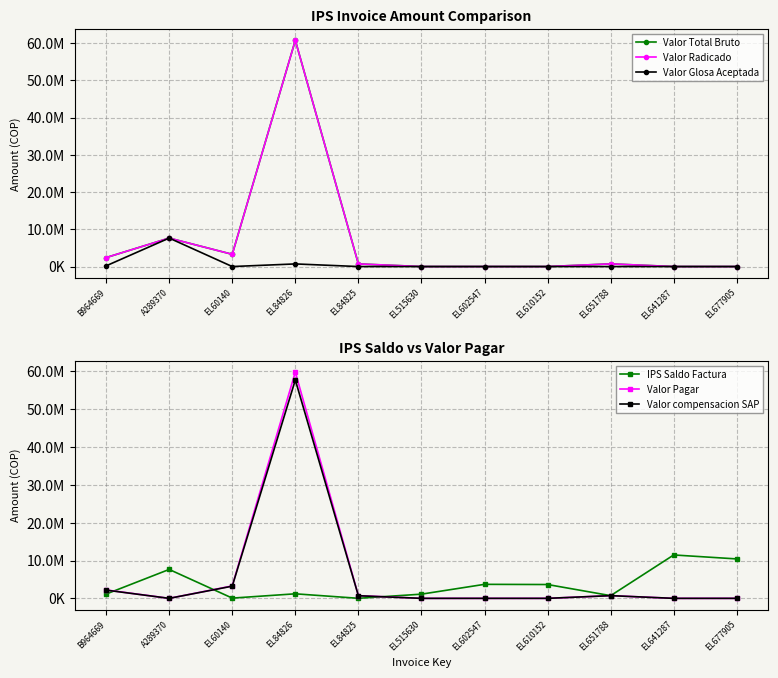

Reading right to left, what are all the values shown in this chart?

Valor Total Bruto: 0	0	716159	0	0	0	708000	60776669	3286068	7647380	2406173
Valor Radicado: 0	0	716159	0	0	0	708000	60776669	3286068	7647380	2406173
Valor Glosa Aceptada: 0	0	0	0	0	0	0	704900	0	7647380	184928
IPS Saldo Factura: 10427665	11477469	716159	3656578	3707321	1110568	14160	1201435	65721	7647380	1133988
Valor Pagar: 0	0	716159	0	0	0	708000	59834100	3286068	0	2221245
Valor compensacion SAP: 0	0	716159	0	0	0	693840	57754781	3220347	0	2176820